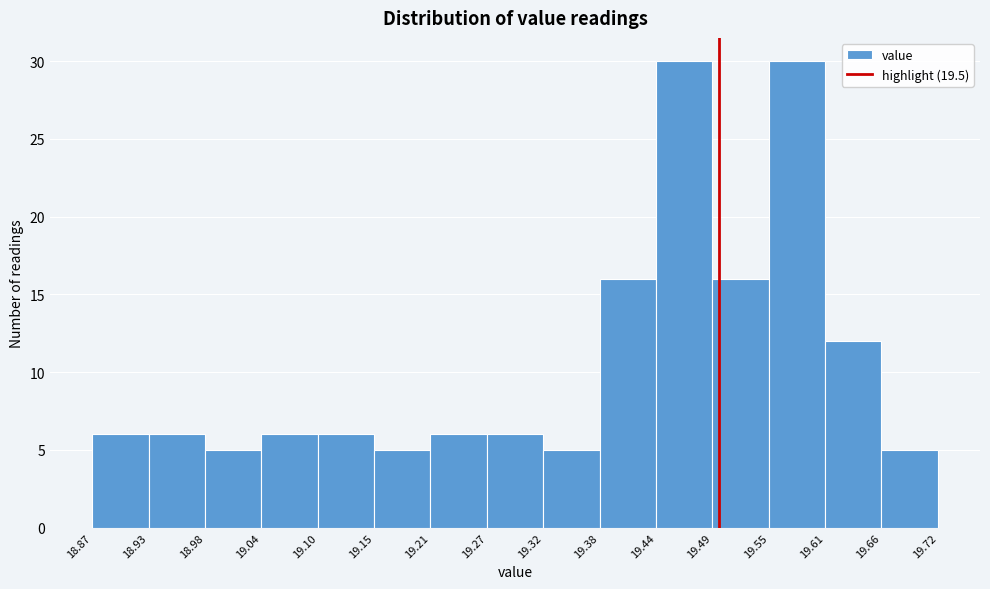

Reading left to right, list every bar in this chart as the range it spans on the x-axis followed by its height. The values are not printed on the chart, so give them approximately, as read against the axis.

18.87 to 18.93: 6
18.93 to 18.98: 6
18.98 to 19.04: 5
19.04 to 19.10: 6
19.10 to 19.15: 6
19.15 to 19.21: 5
19.21 to 19.27: 6
19.27 to 19.32: 6
19.32 to 19.38: 5
19.38 to 19.44: 16
19.44 to 19.49: 30
19.49 to 19.55: 16
19.55 to 19.61: 30
19.61 to 19.66: 12
19.66 to 19.72: 5